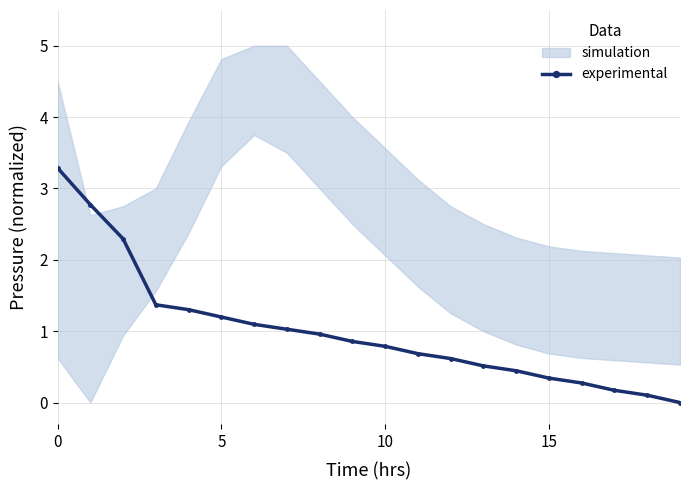

What is the sum of all values?

20.1